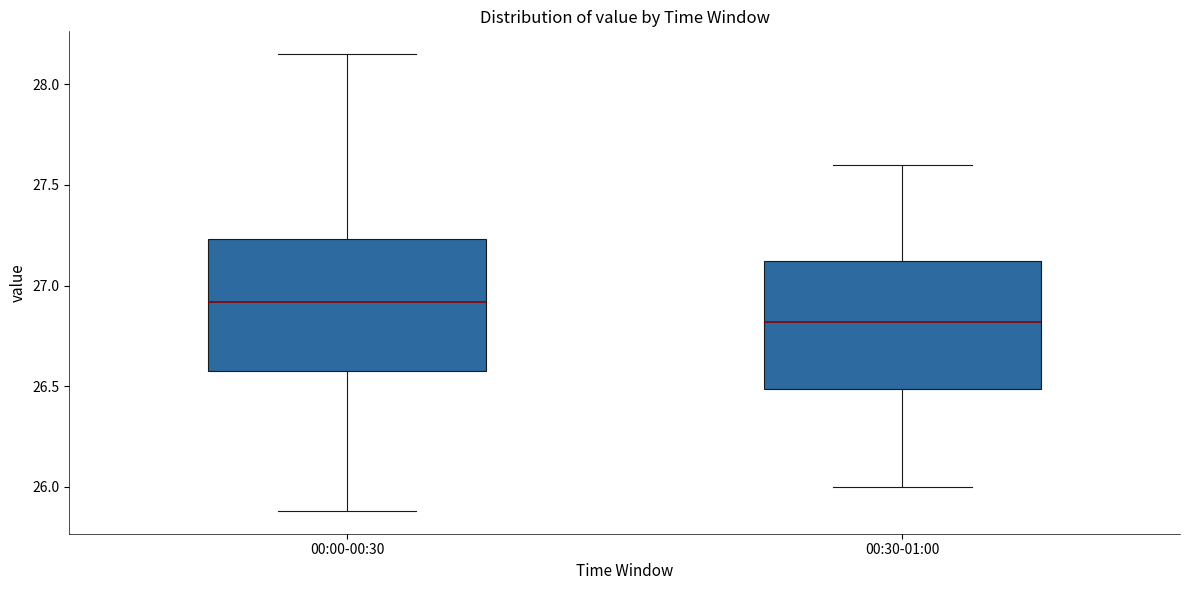

Reading left to right, transcribe this box plot: for each box, give where its median line is, the range the box spans, and where its two whiskers end, as read against the y-axis. The values are not printed on the chart, so give them approximately, as read against the axis.

00:00-00:30: median 26.90, box 26.60 to 27.25, whiskers 25.90 to 28.15
00:30-01:00: median 26.80, box 26.50 to 27.10, whiskers 26.00 to 27.60